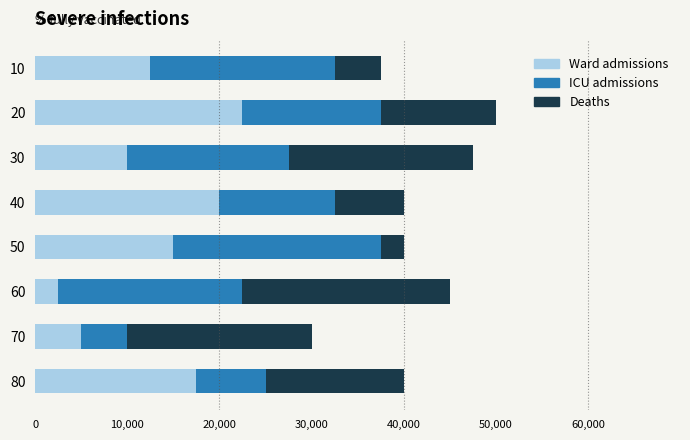

Count the Ward admissions values in the range 10000 to 20000.

5